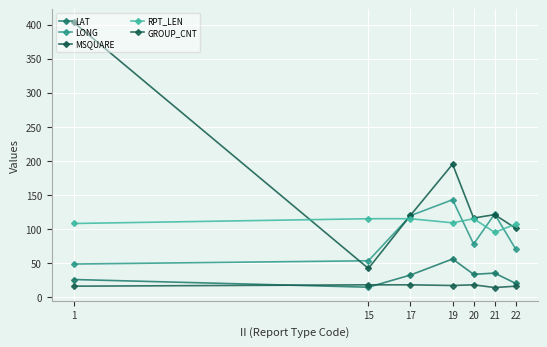

Rank the series by their maximum value, from lowest to highest.

GROUP_CNT, LAT, RPT_LEN, LONG, MSQUARE